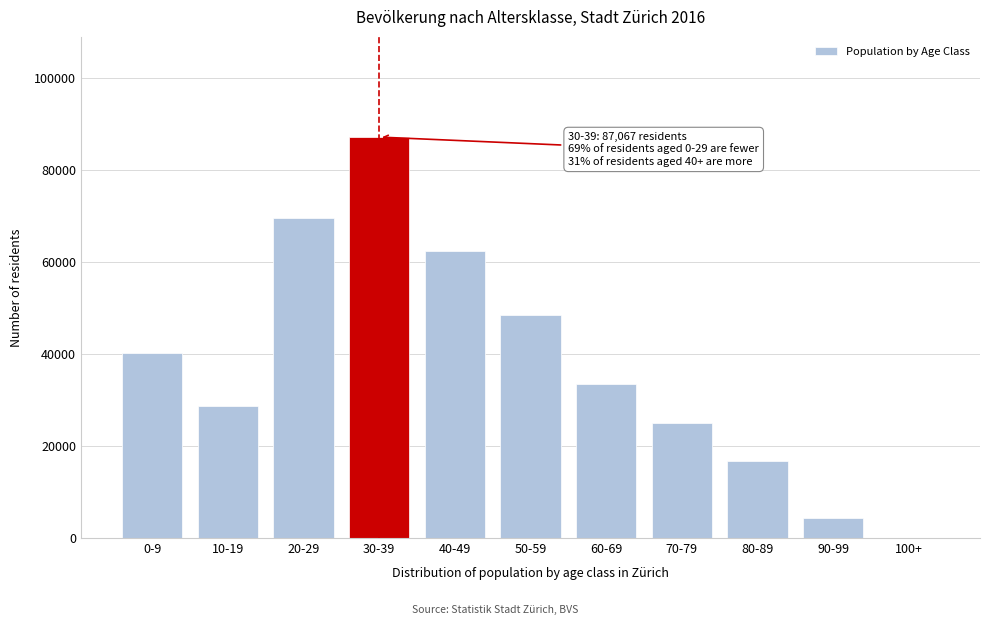

Reading left to right, list all the values displayed in this chart.

0-9=40099	10-19=28576	20-29=69521	30-39=87067	40-49=62240	50-59=48498	60-69=33548	70-79=25069	80-89=16689	90-99=4277	100+=98